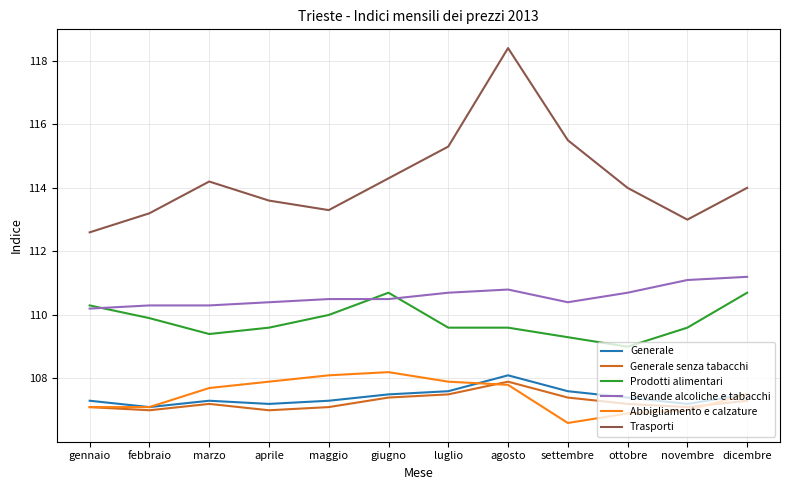

What is the total value across all series at giugno?

658.6